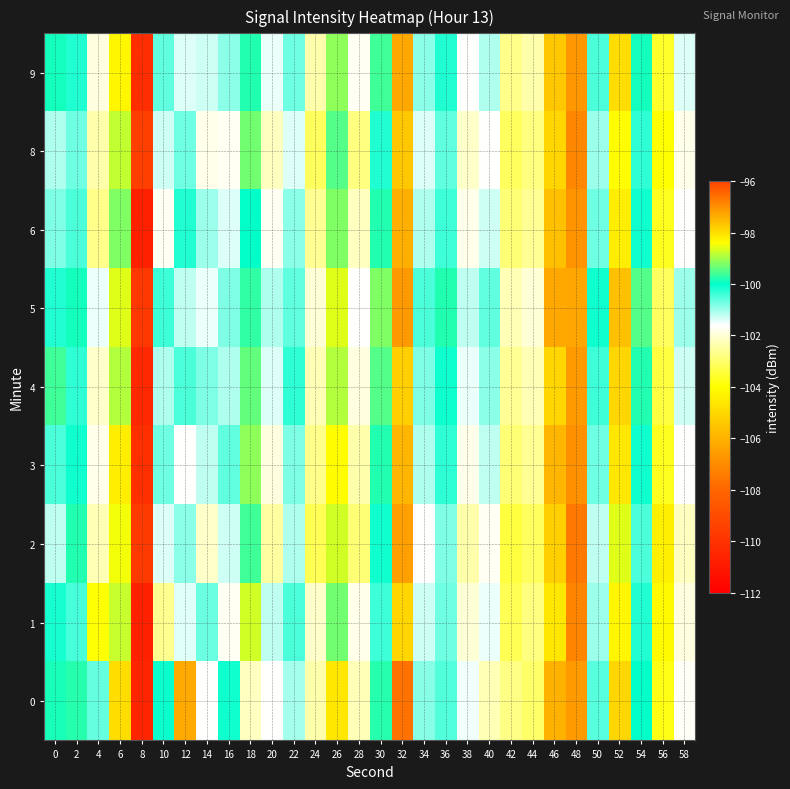

What is the minimum value shown in the chart?

-110.7